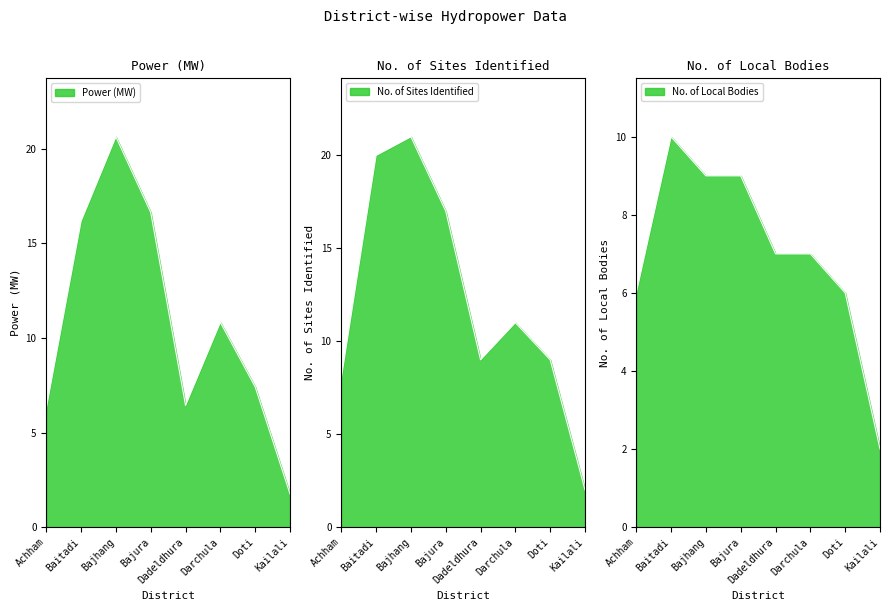

Is it true that Power (MW) equals 7.7 at Baitadi?

False